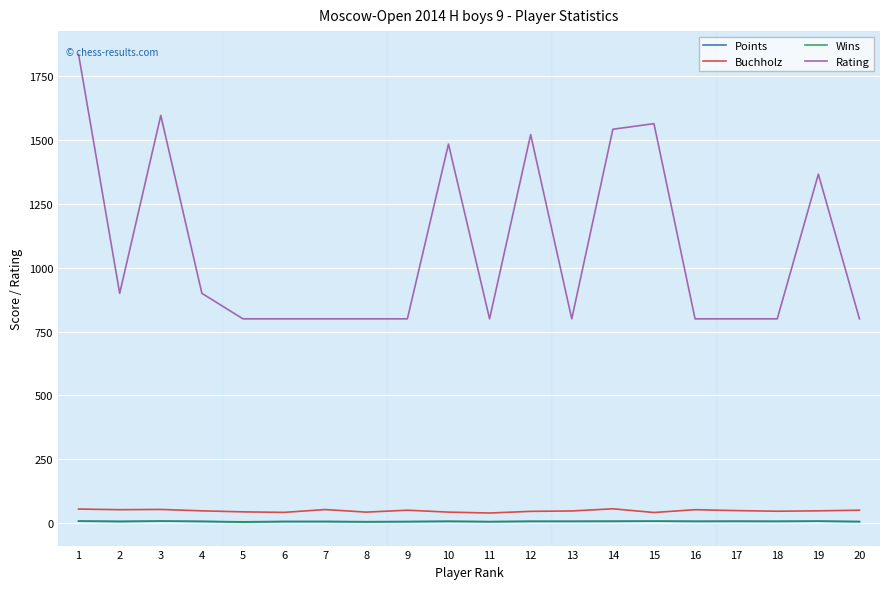

True or false: Rating has a value of 900.0 at 4.

True